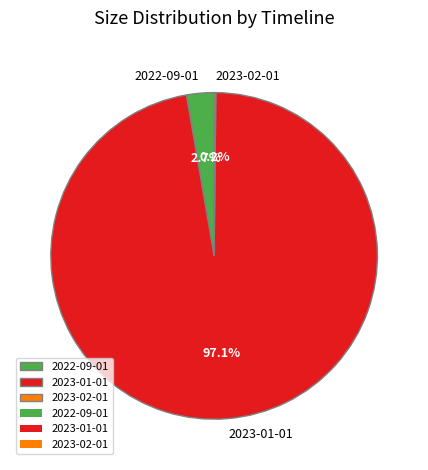

What portion of the pie excludes 2023-01-01?

2.9%